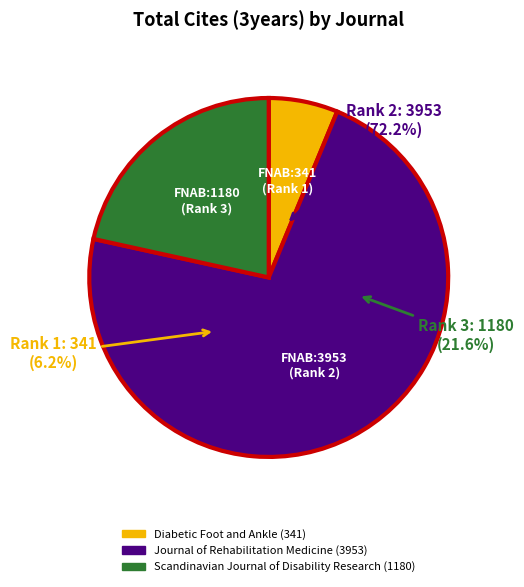

Which category has the smallest portion of the pie?

Diabetic Foot and Ankle